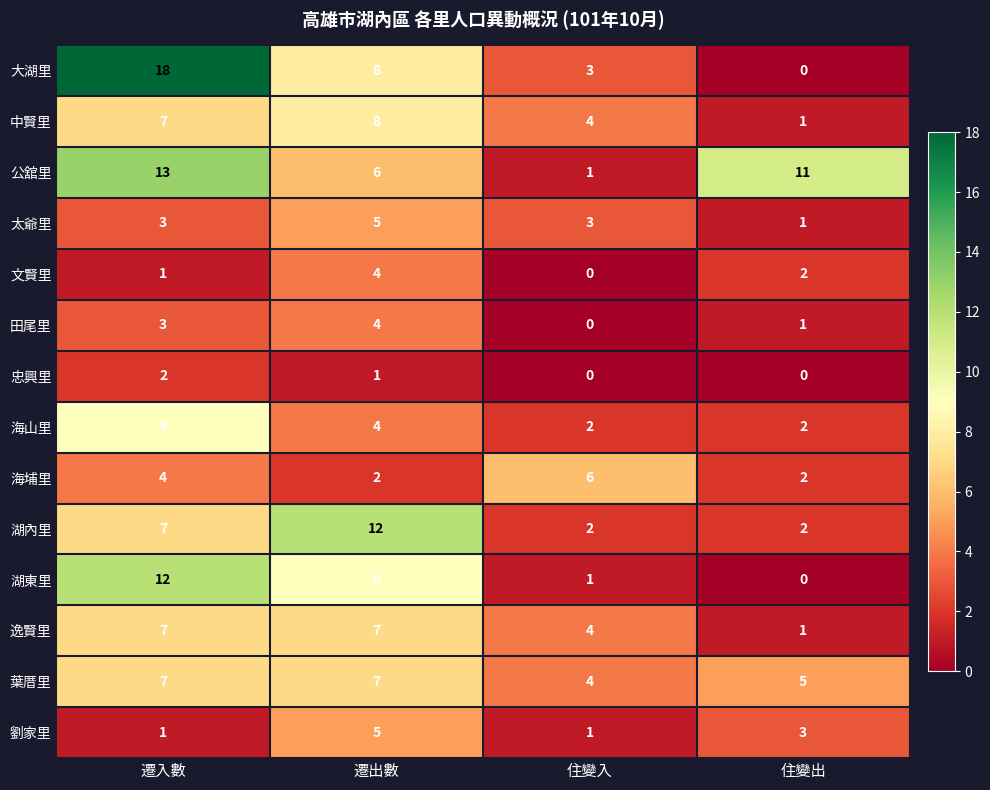

The value of 公舘里 at 住變出 is 11. True or false?

True